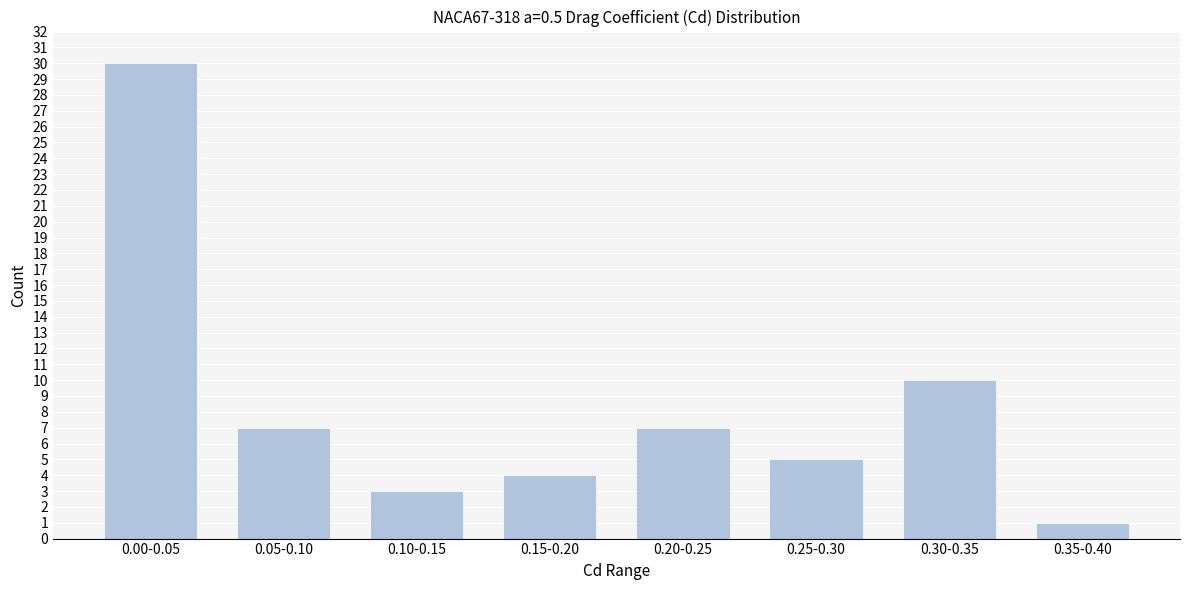

Reading left to right, extract all data points from this chart.

0.00-0.05=30	0.05-0.10=7	0.10-0.15=3	0.15-0.20=4	0.20-0.25=7	0.25-0.30=5	0.30-0.35=10	0.35-0.40=1